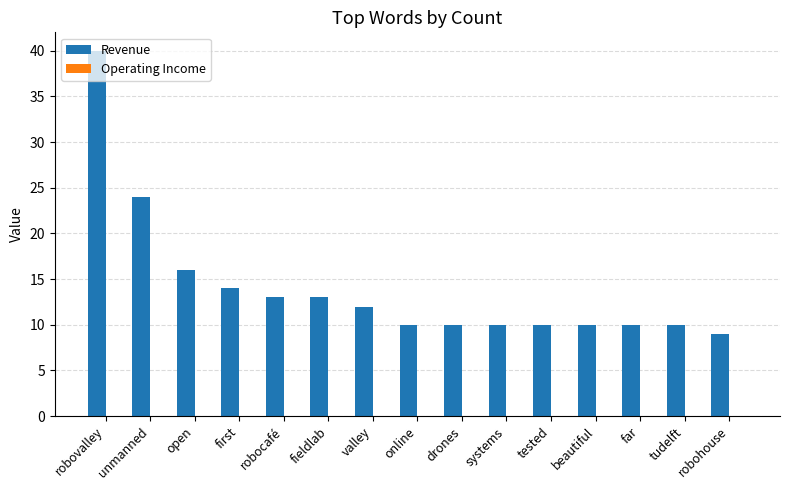

At which label does Revenue reach its peak?

robovalley